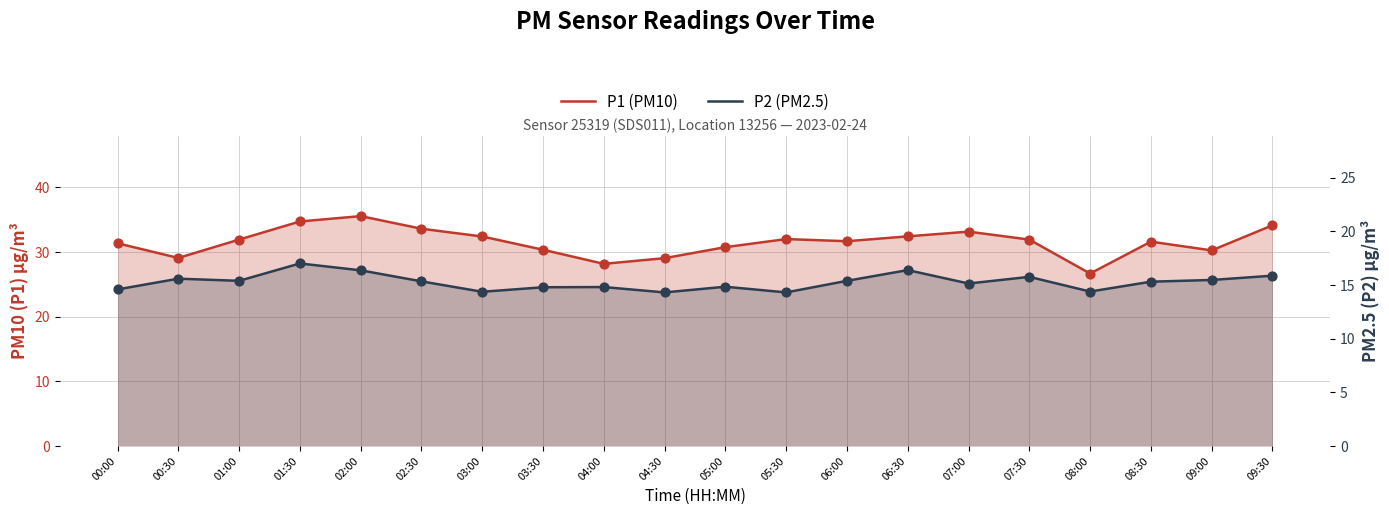

At which category is the sum across all series the highest?

02:00